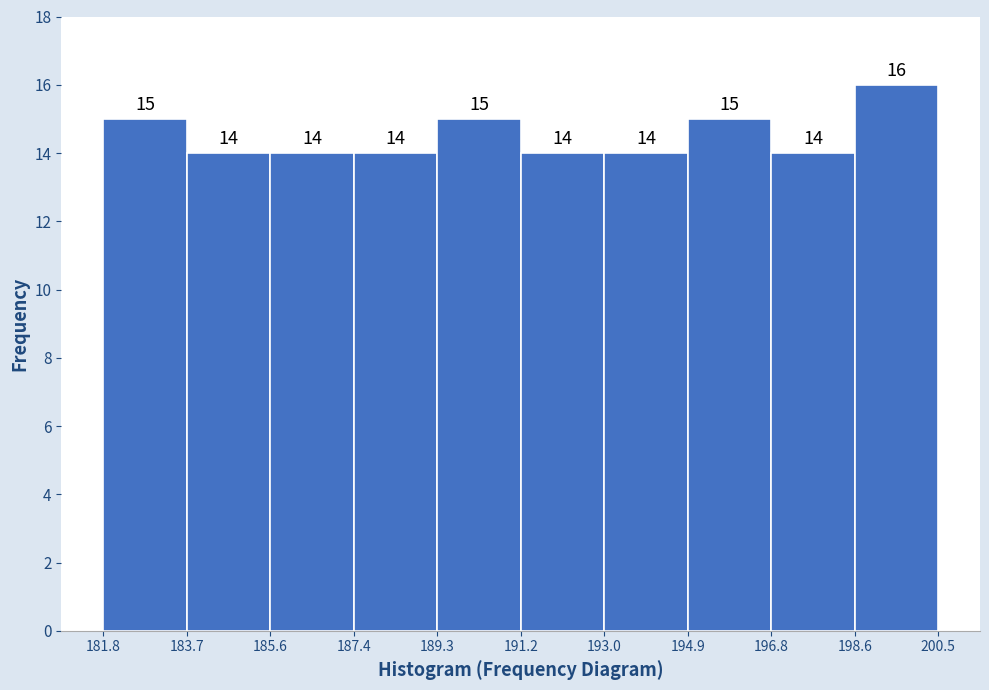

What is the height of the bar covering 194.9 to 196.8 on the x-axis?

15